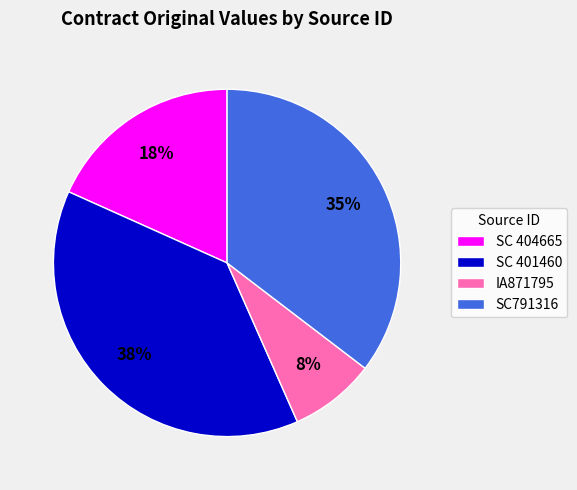

How many slices are in this pie chart?

4